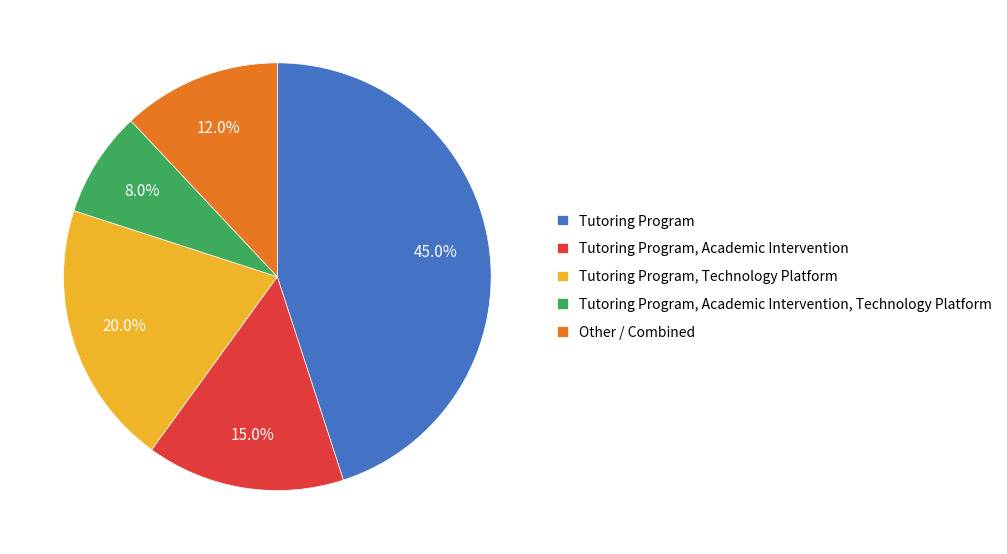

How many slices are in this pie chart?

5